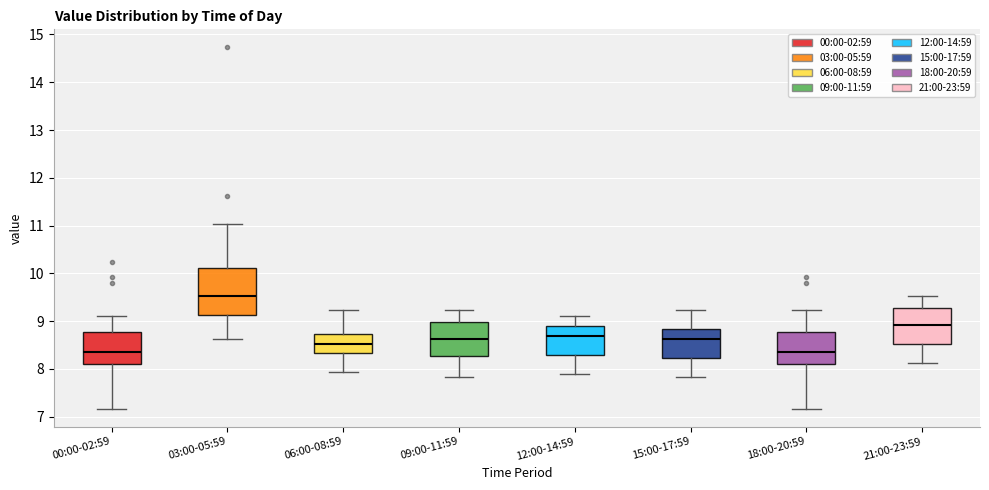

Reading left to right, transcribe this box plot: for each box, give where its median line is, the range the box spans, and where its two whiskers end, as read against the y-axis. The values are not printed on the chart, so give them approximately, as read against the axis.

00:00-02:59: median 8.4, box 8.1 to 8.8, whiskers 7.2 to 9.1
03:00-05:59: median 9.5, box 9.1 to 10.1, whiskers 8.6 to 11.0
06:00-08:59: median 8.5, box 8.3 to 8.7, whiskers 7.9 to 9.2
09:00-11:59: median 8.6, box 8.3 to 9.0, whiskers 7.8 to 9.2
12:00-14:59: median 8.7, box 8.3 to 8.9, whiskers 7.9 to 9.1
15:00-17:59: median 8.6, box 8.2 to 8.8, whiskers 7.8 to 9.2
18:00-20:59: median 8.4, box 8.1 to 8.8, whiskers 7.2 to 9.2
21:00-23:59: median 8.9, box 8.5 to 9.3, whiskers 8.1 to 9.5